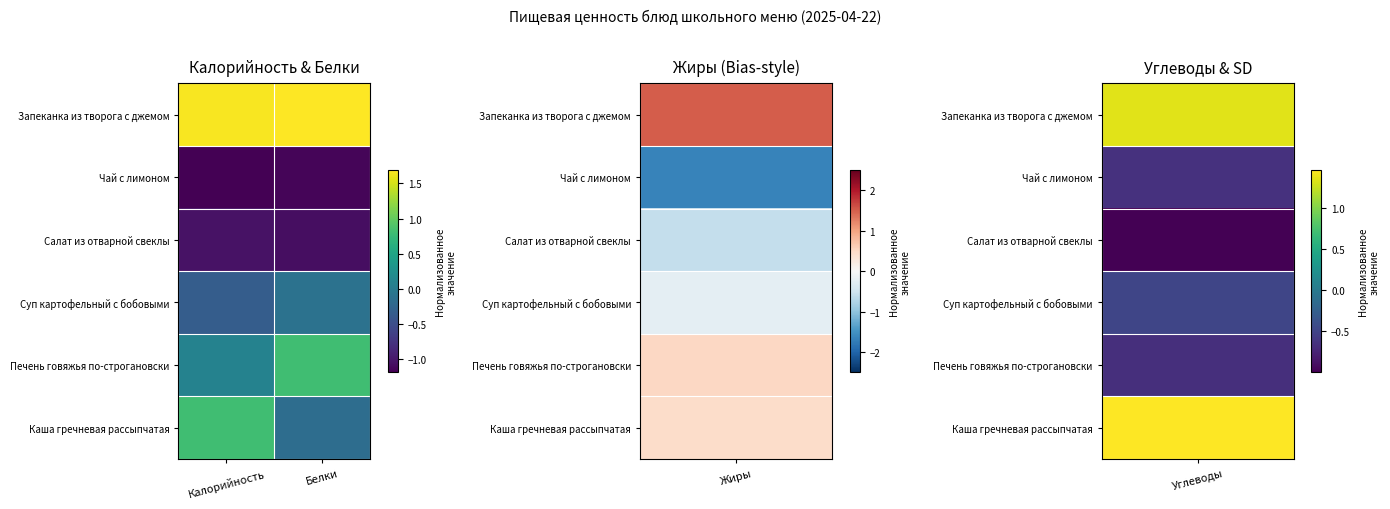

At which category is the sum across all series the highest?

Белки